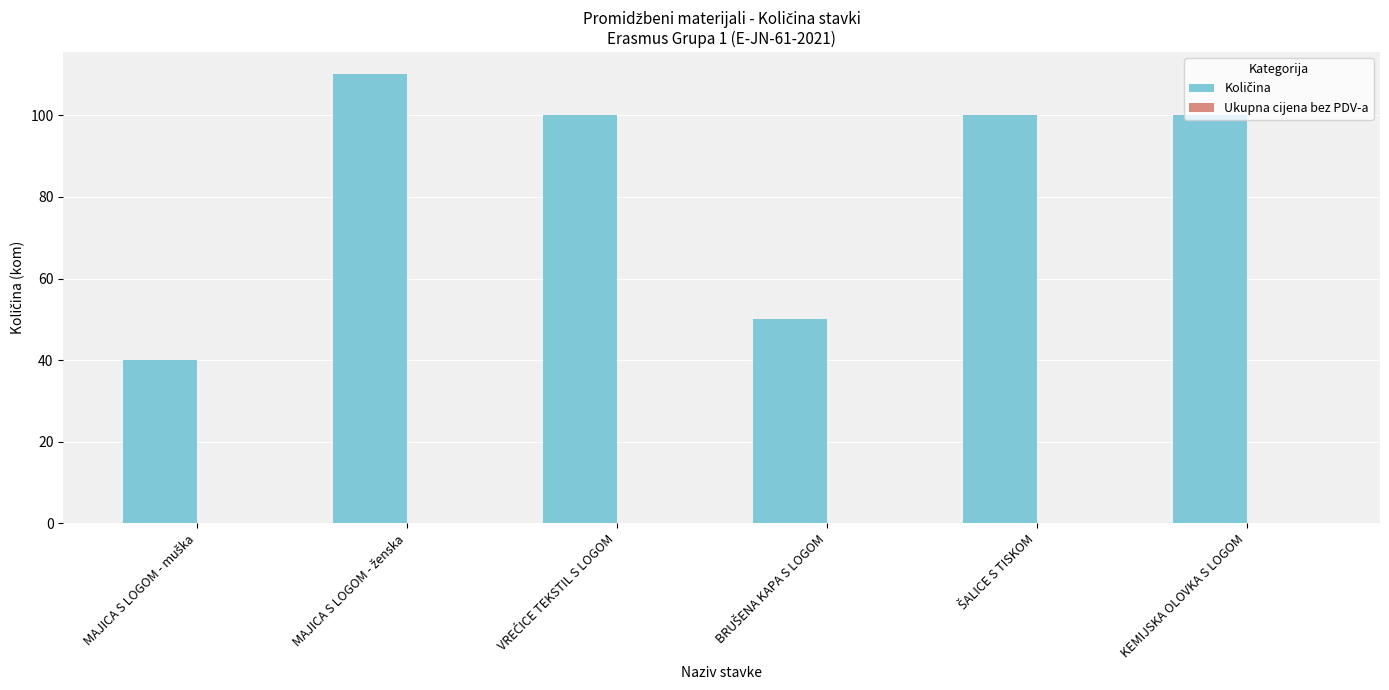

How many bars are there in total?

6